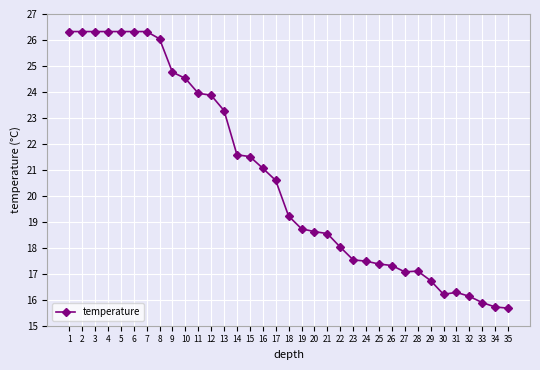

At which label is the value closest to 21?

16